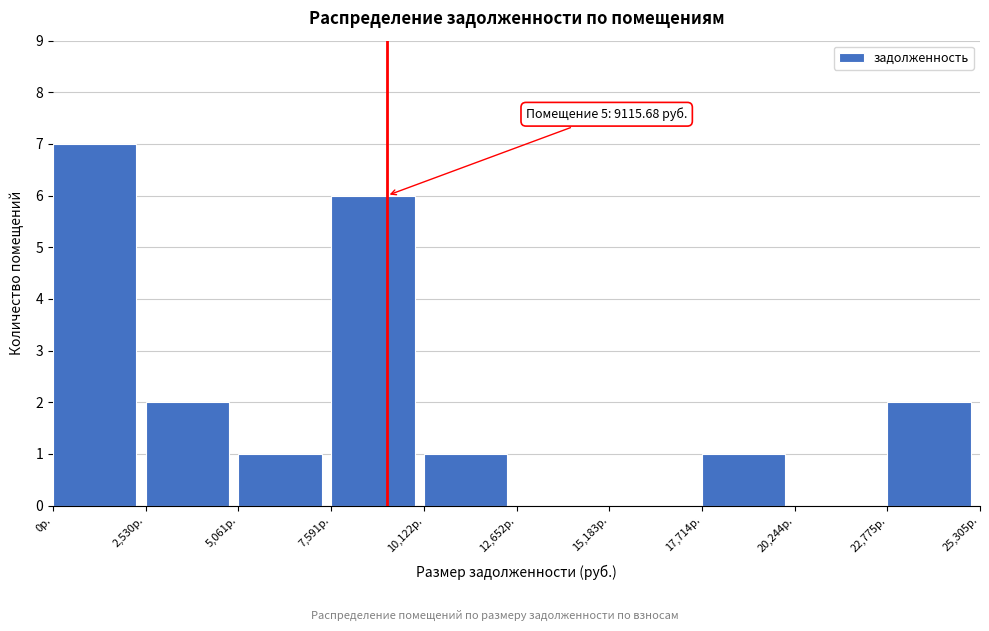

Over which range of the x-axis is the bar tallest?

0 to 2500